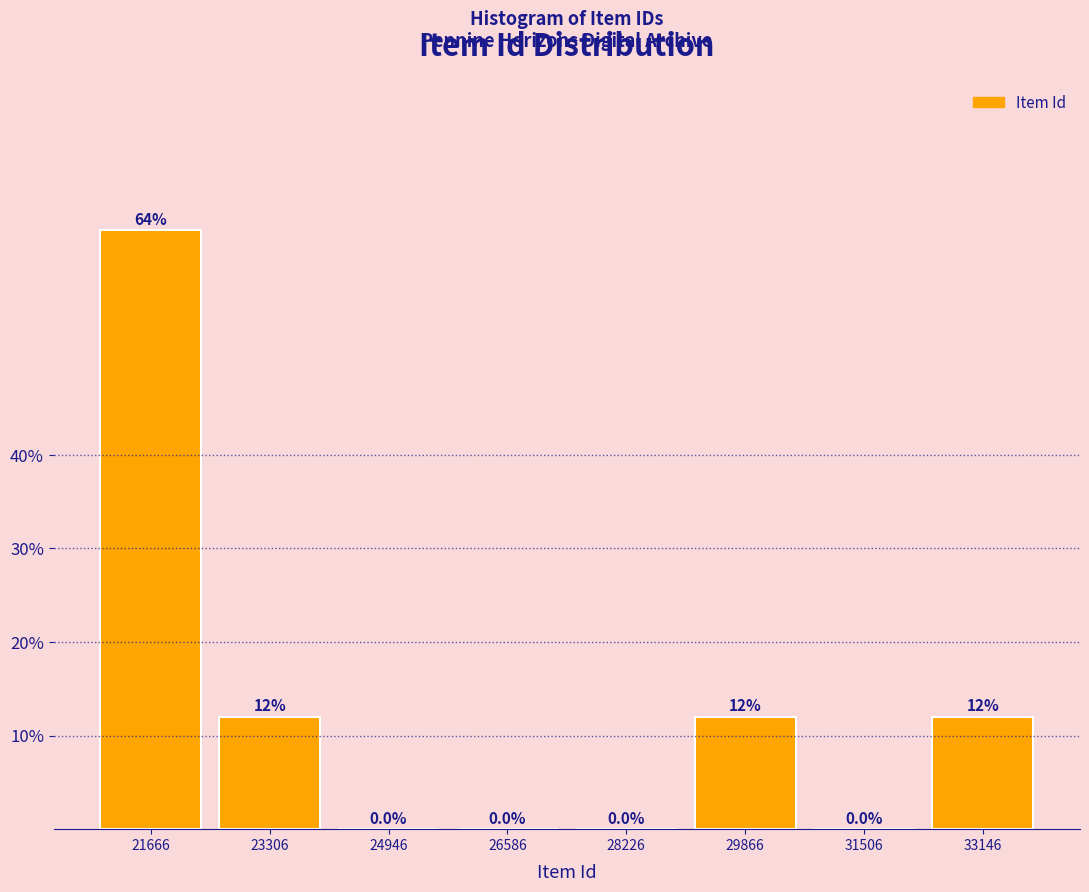

Which range on the x-axis has the tallest bar?

20800 to 22400